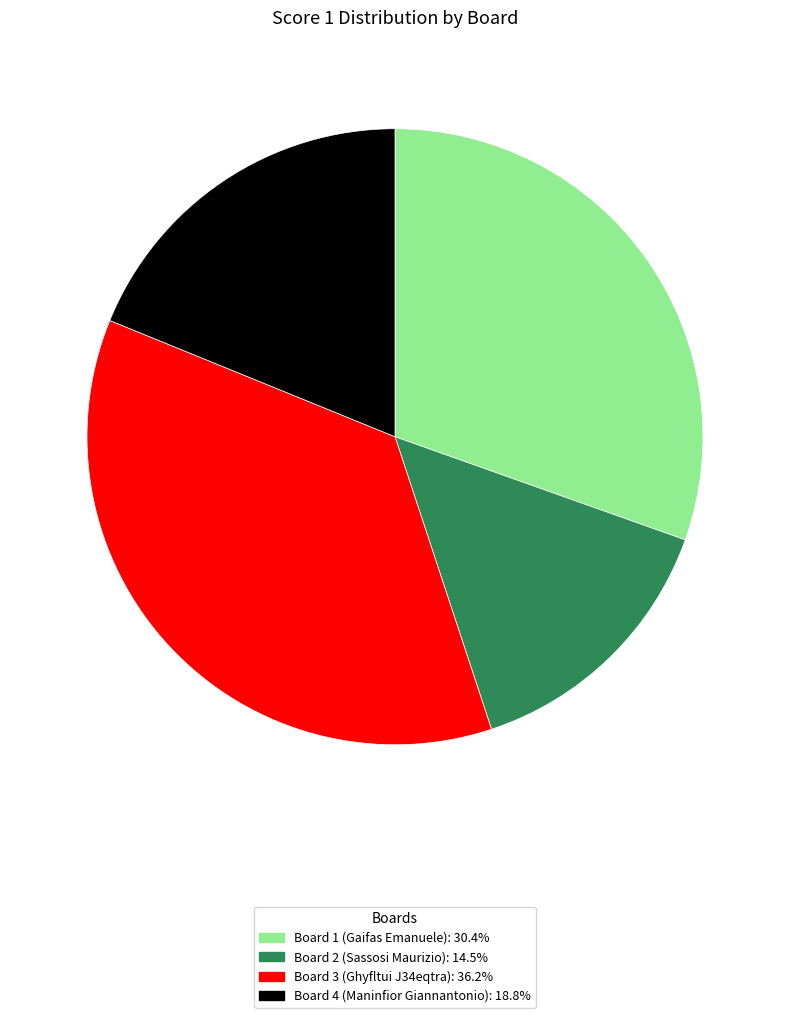

Is the sum of Board 4 and Board 1 greater than half?

No